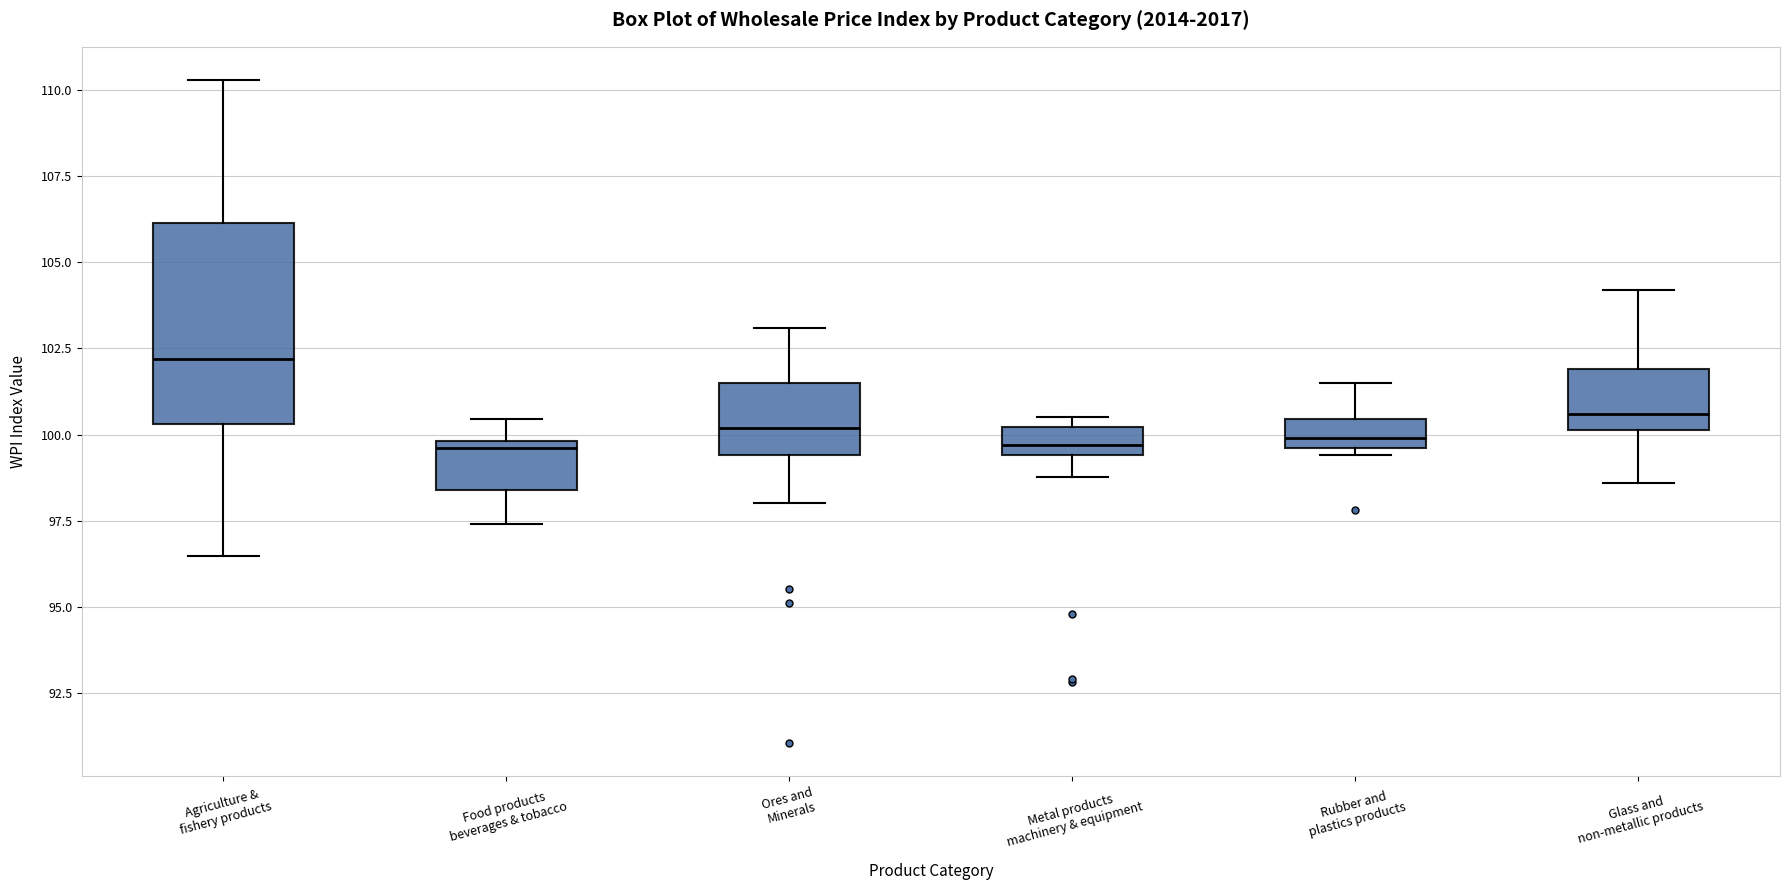

Reading left to right, transcribe this box plot: for each box, give where its median line is, the range the box spans, and where its two whiskers end, as read against the y-axis. The values are not printed on the chart, so give them approximately, as read against the axis.

Agriculture & fishery products: median 102.0, box 100.5 to 106.0, whiskers 96.5 to 110.5
Food products beverages & tobacco: median 99.5, box 98.5 to 100.0, whiskers 97.5 to 100.5
Ores and Minerals: median 100.0, box 99.5 to 101.5, whiskers 98.0 to 103.0
Metal products machinery & equipment: median 99.5 (inside the box), box 99.5 to 100.0, whiskers 99.0 to 100.5
Rubber and plastics products: median 100.0, box 99.5 to 100.5, whiskers 99.5 (just below the box's lower edge) to 101.5
Glass and non-metallic products: median 100.5, box 100.0 to 102.0, whiskers 98.5 to 104.0